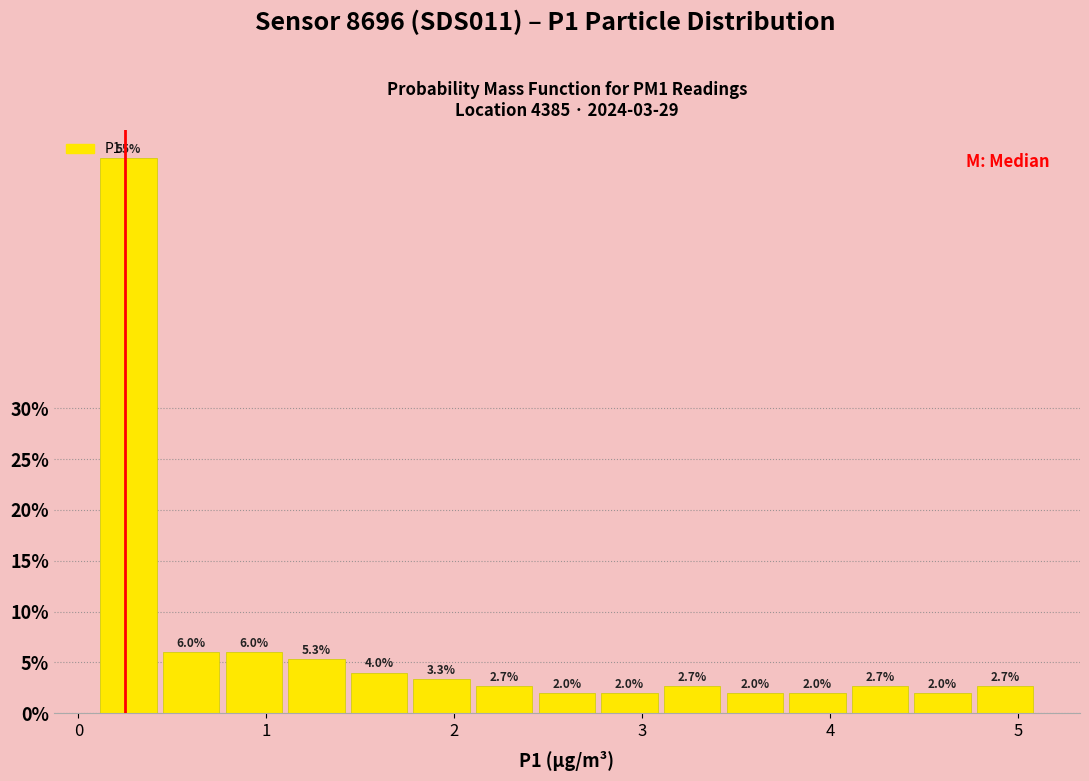

Read against the x-axis, roughly where is the centre of the tallest bar?

0.3